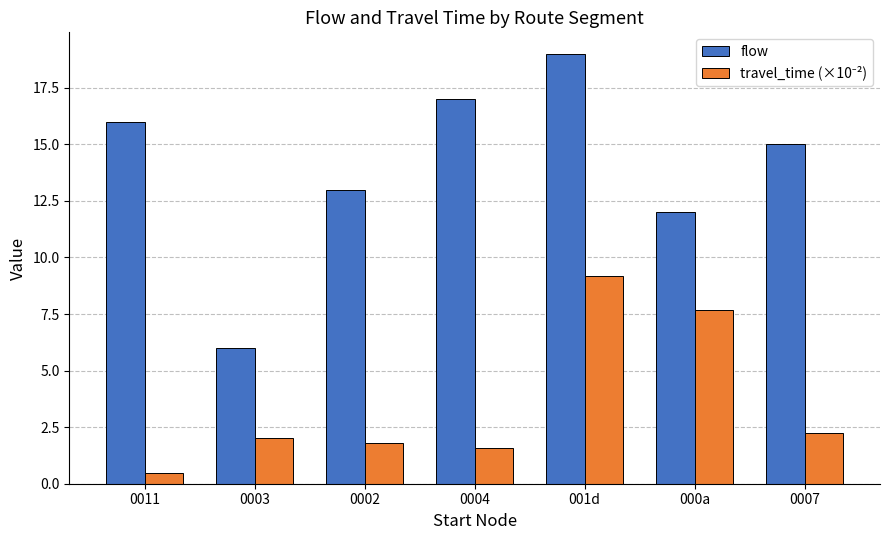

What is the greatest value displayed?

19.0